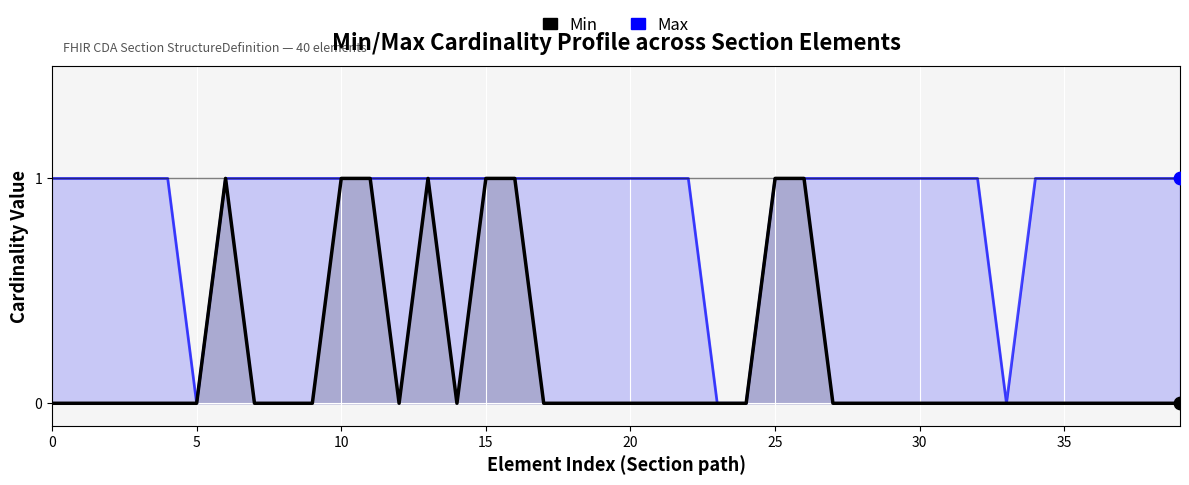

What is the total value across all series at 28?

1